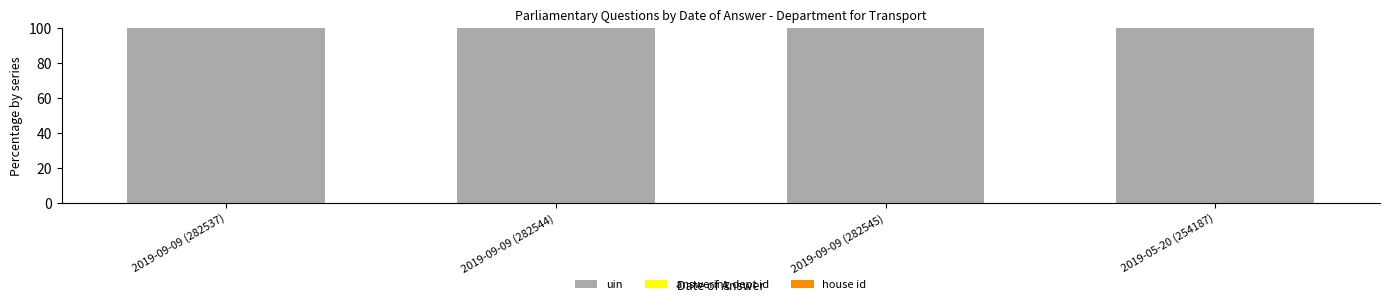

Are the bars horizontal?

No